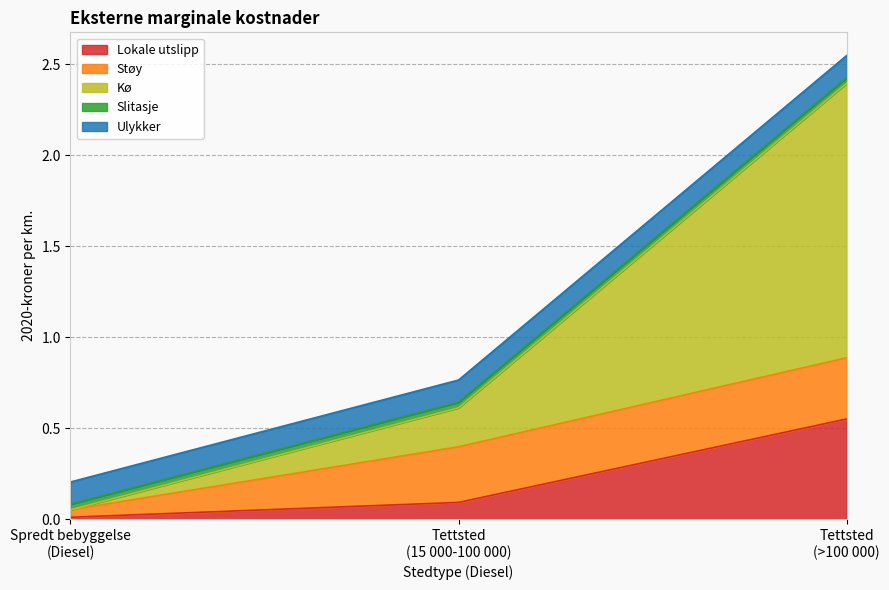

Reading right to left, extract all data points from this chart.

Lokale utslipp: 0.6	0.1	0.0
Støy: 0.3	0.3	0.0
Kø: 1.5	0.2	0.0
Slitasje: 0.0	0.0	0.0
Ulykker: 0.1	0.1	0.1